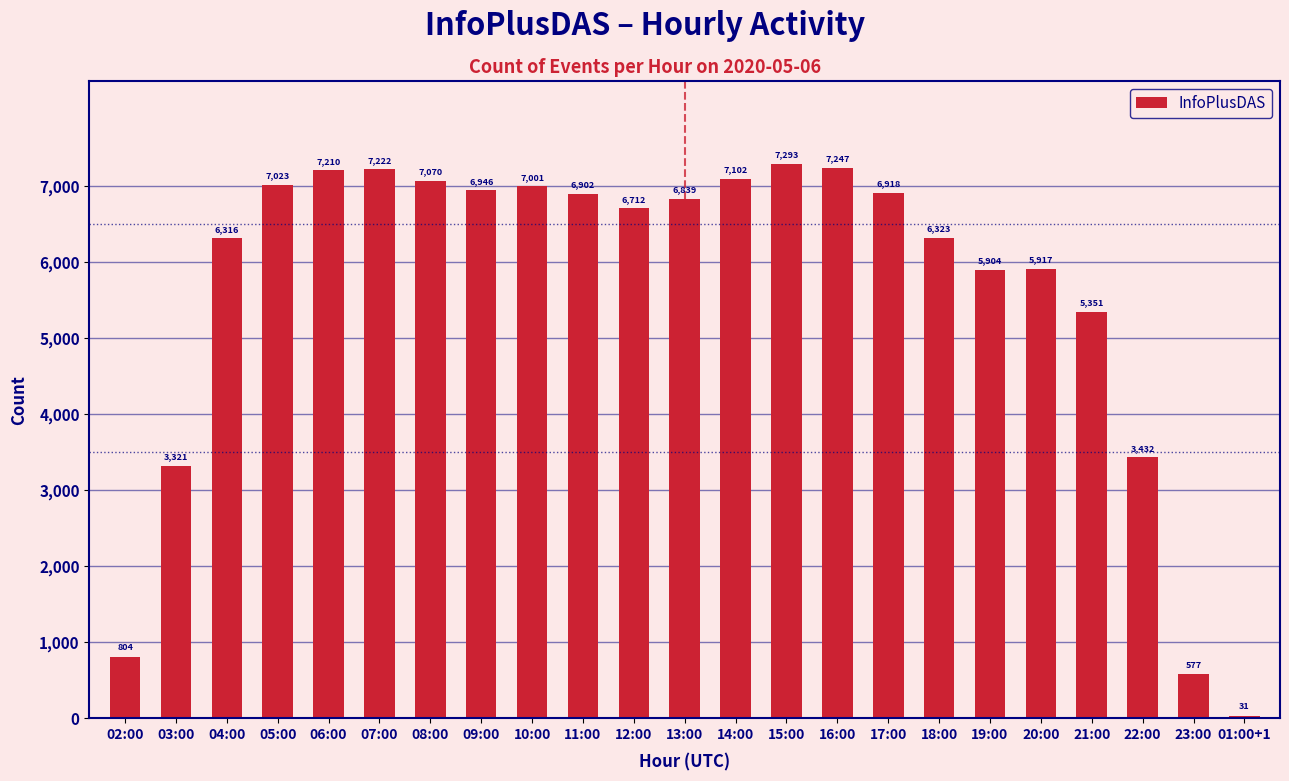

True or false: the data shows 3321 at 03:00.

True